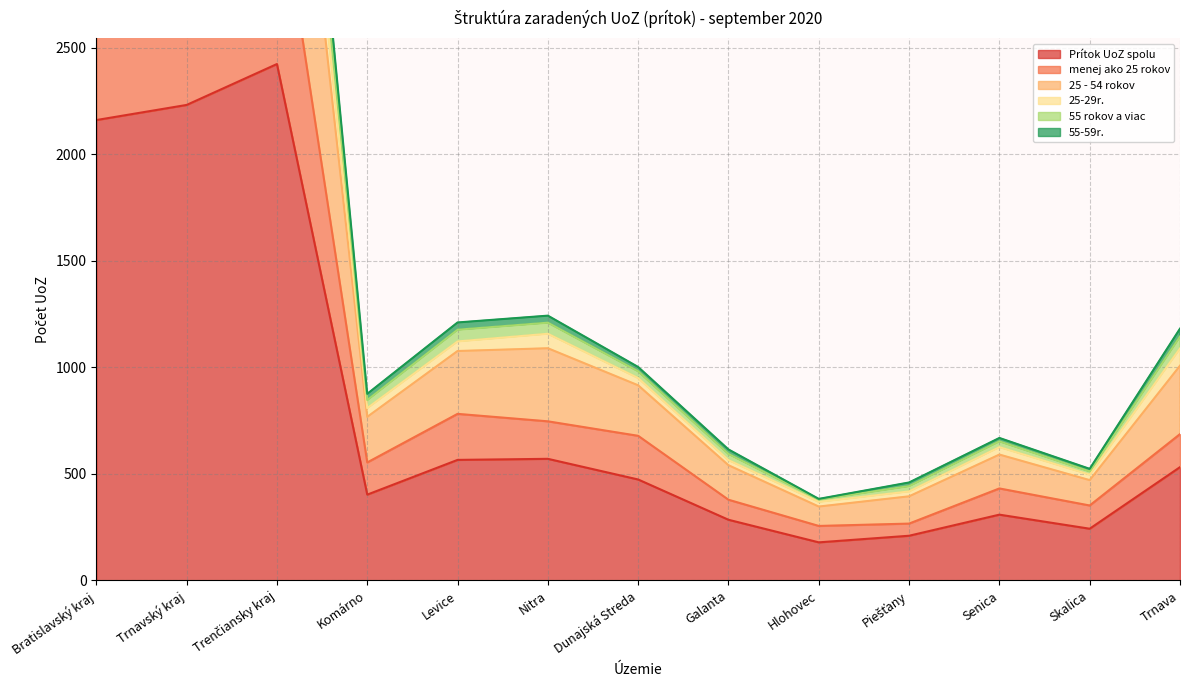

Is it true that 25 - 54 rokov equals 5282 at Trenčiansky kraj?

True